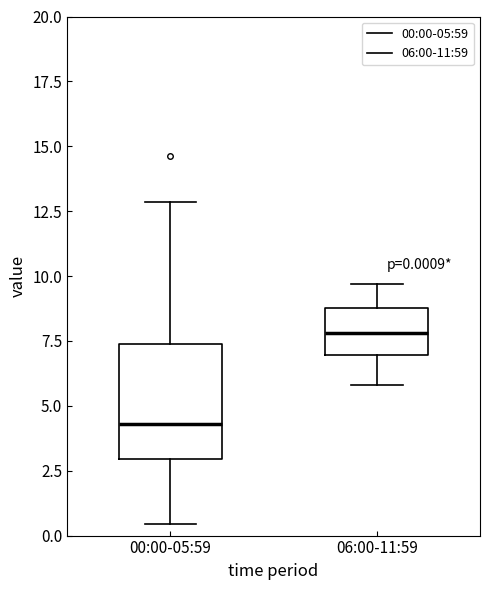

Which box has the highest median line?

06:00-11:59